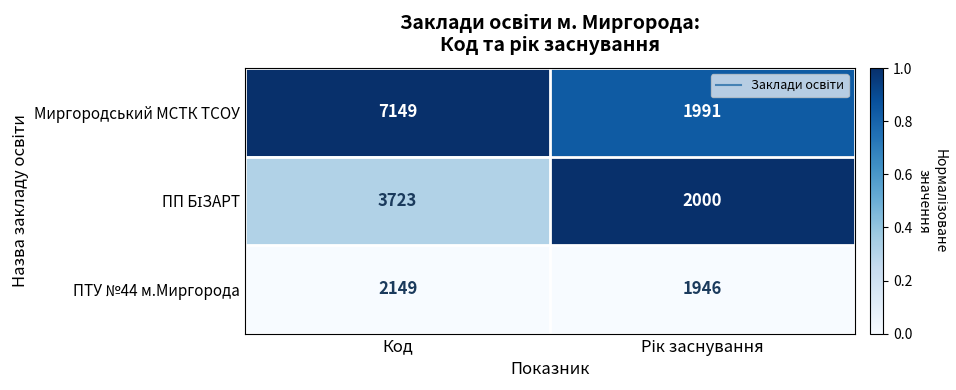

What is the maximum value for ПТУ №44 м.Миргорода?

2149